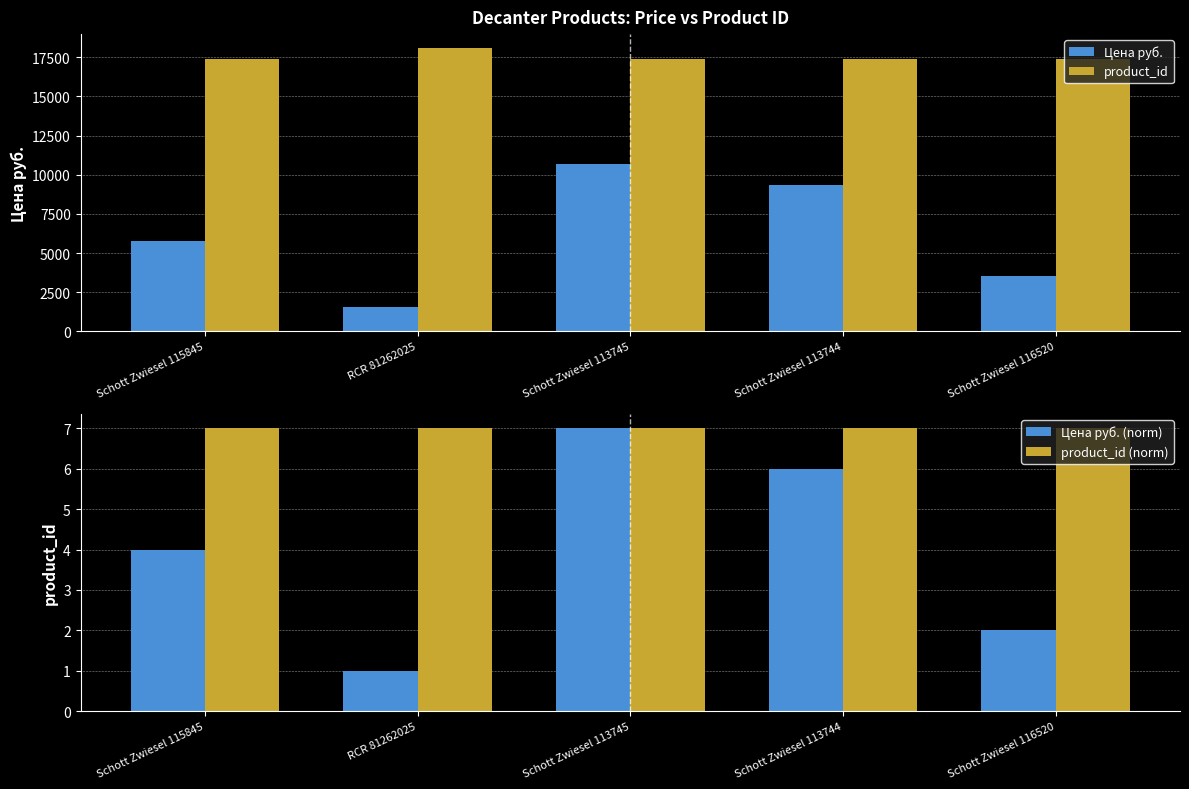

Count the number of data series in this chart.

4